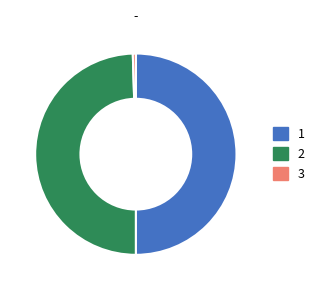

Count the number of slices in the pie.

3